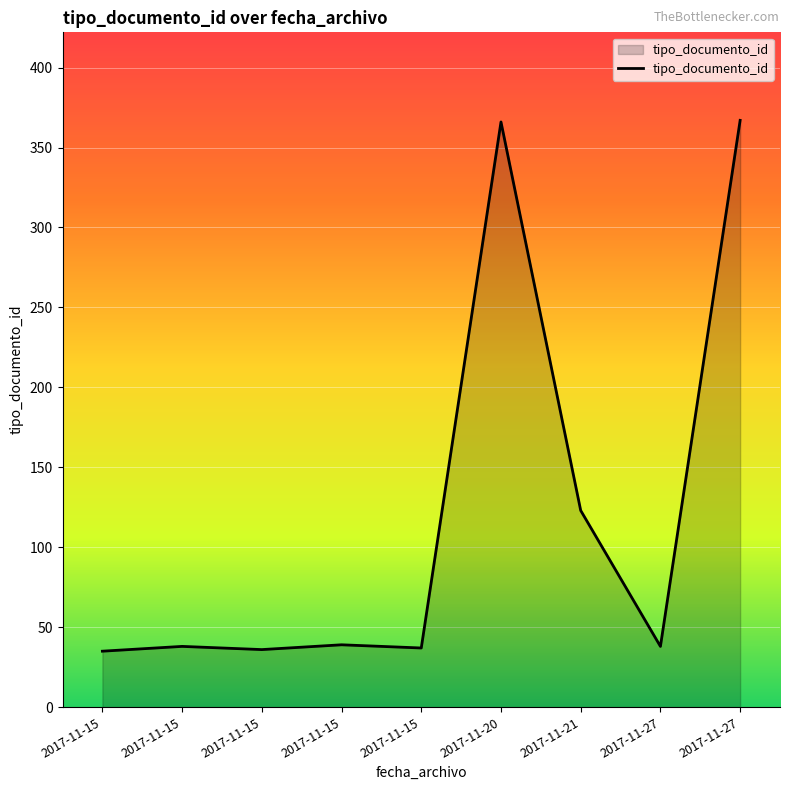

How many lines are shown in the chart?

1